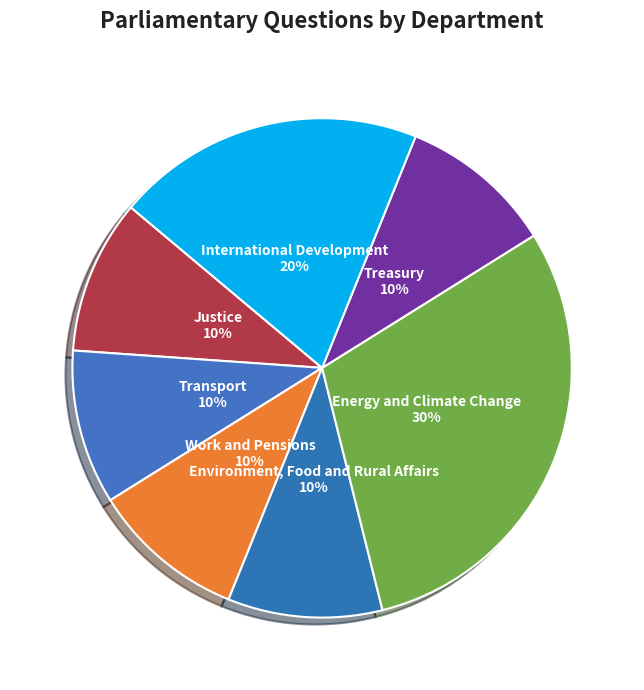

To the nearest percent, what percentage of the pie is Treasury?

10%